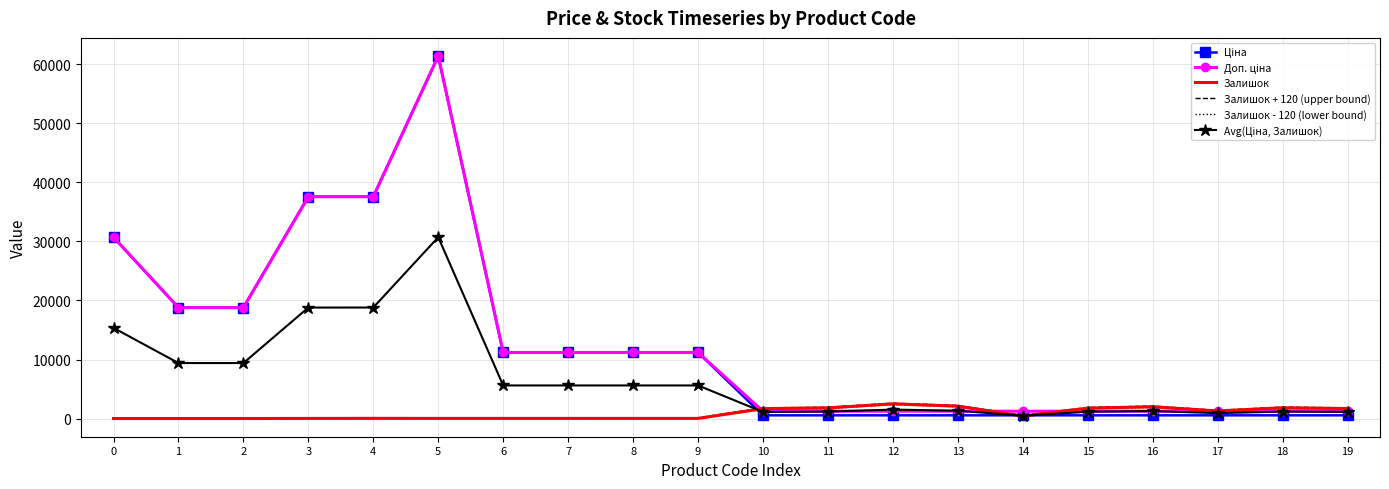

At which label is Залишок closest to 1241?

17